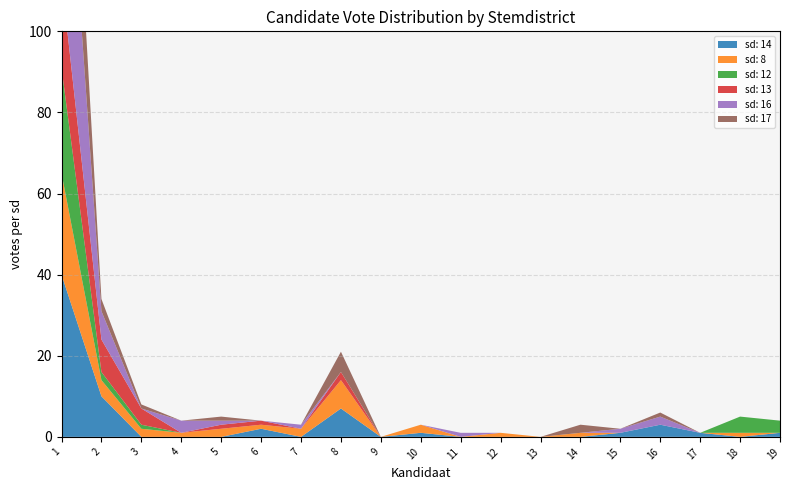

Reading left to right, extract all data points from this chart.

sd: 14: 40	10	0	0	0	2	0	7	0	1	0	0	0	0	1	3	1	0	1
sd: 8: 25	4	2	1	2	1	2	7	0	2	0	1	0	1	0	0	0	1	0
sd: 12: 26	2	1	0	0	0	0	0	0	0	0	0	0	0	0	0	0	4	3
sd: 13: 22	8	4	0	1	1	0	2	0	0	0	0	0	0	0	0	0	0	0
sd: 16: 58	7	0	3	1	0	1	0	0	0	1	0	0	0	1	2	0	0	0
sd: 17: 34	3	1	0	1	0	0	5	0	0	0	0	0	2	0	1	0	0	0